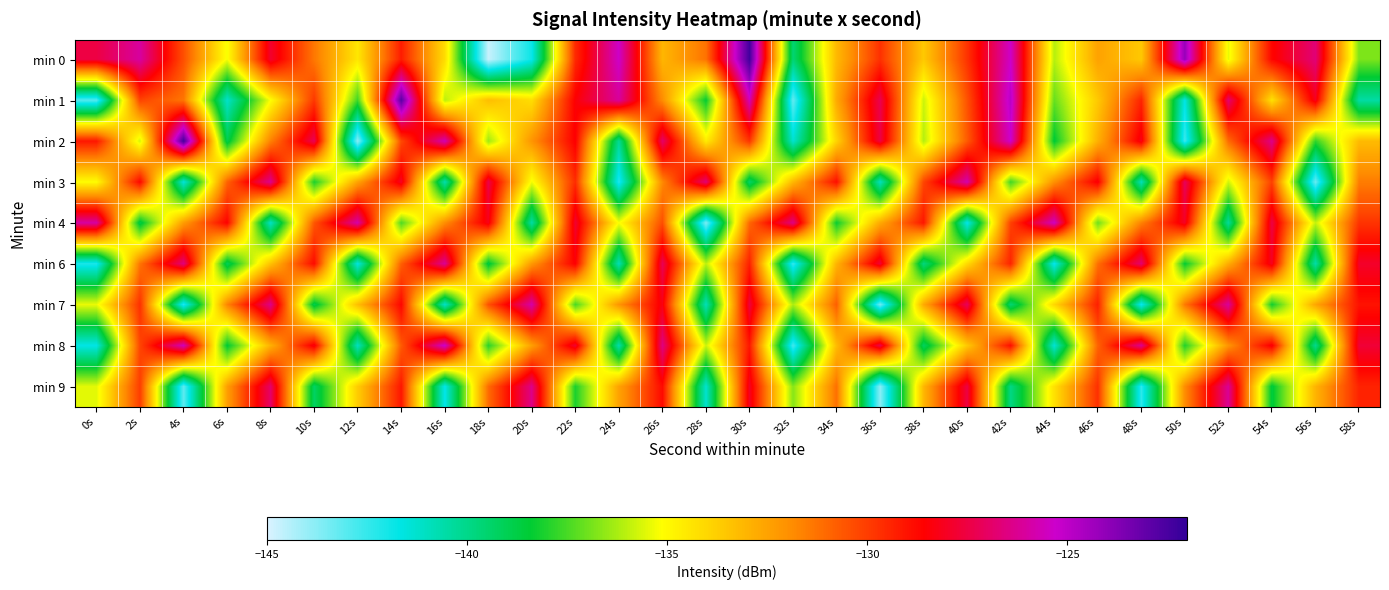

Count the number of categories in the chart.

30